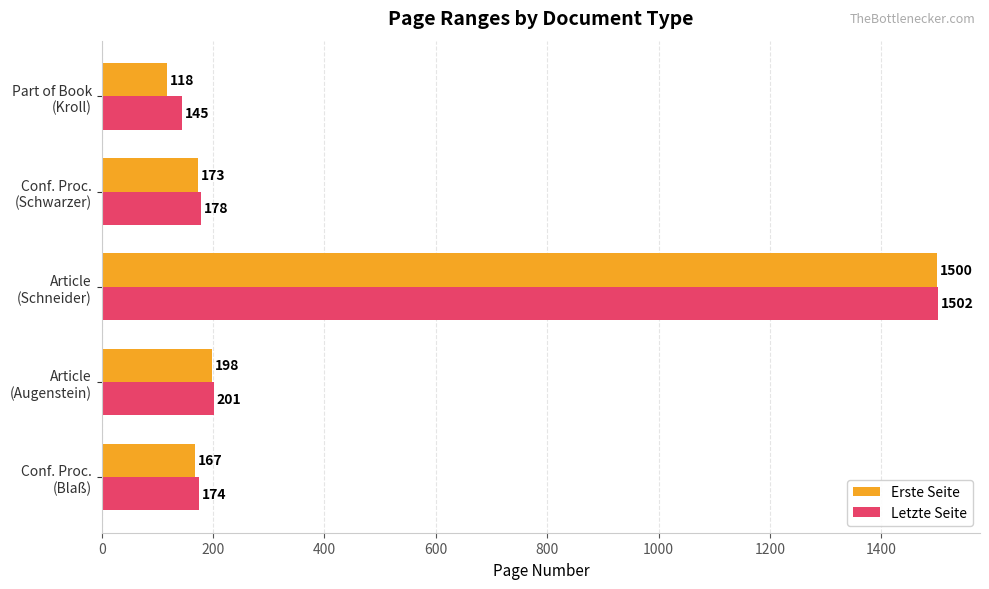

List the series in order of their overall mean, highest first.

Letzte Seite, Erste Seite